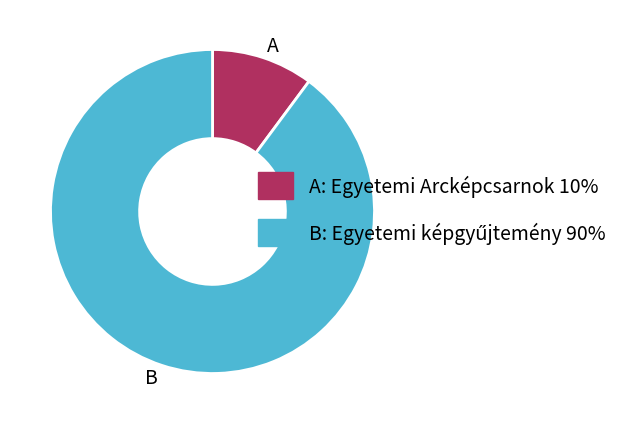

Which slice is the smallest?

A: Egyetemi Arcképcsarnok 10%